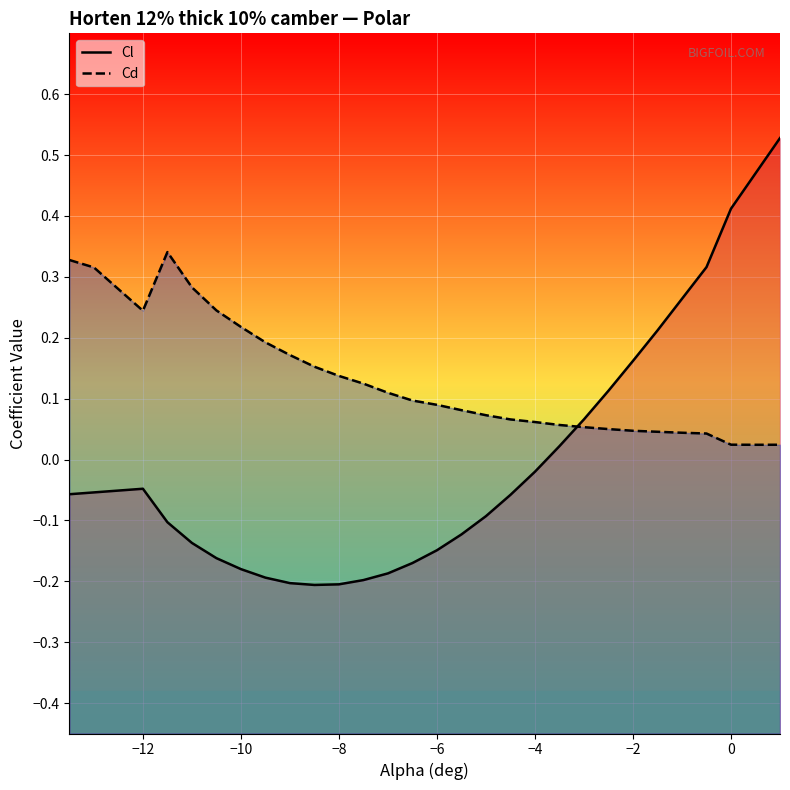

Reading left to right, extract all data points from this chart.

Cl: -0.1	-0.1	-0.1	-0.0	-0.1	-0.1	-0.2	-0.2	-0.2	-0.2	-0.2	-0.2	-0.2	-0.2	-0.2	-0.1	-0.1	-0.1	-0.1	-0.0	0.0	0.1	0.1	0.2	0.2	0.3	0.3	0.4	0.5	0.5
Cd: 0.3	0.3	0.3	0.2	0.3	0.3	0.2	0.2	0.2	0.2	0.2	0.1	0.1	0.1	0.1	0.1	0.1	0.1	0.1	0.1	0.1	0.1	0.1	0.0	0.0	0.0	0.0	0.0	0.0	0.0